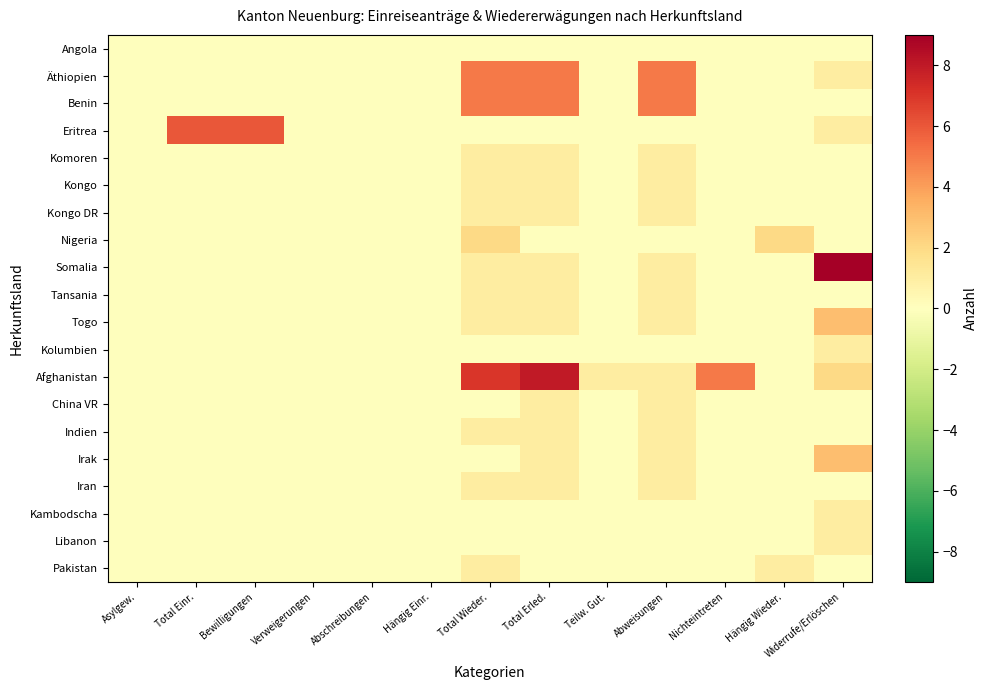

Which has a higher value, Widerrufe/Erlöschen or Total Wieder.?

Widerrufe/Erlöschen